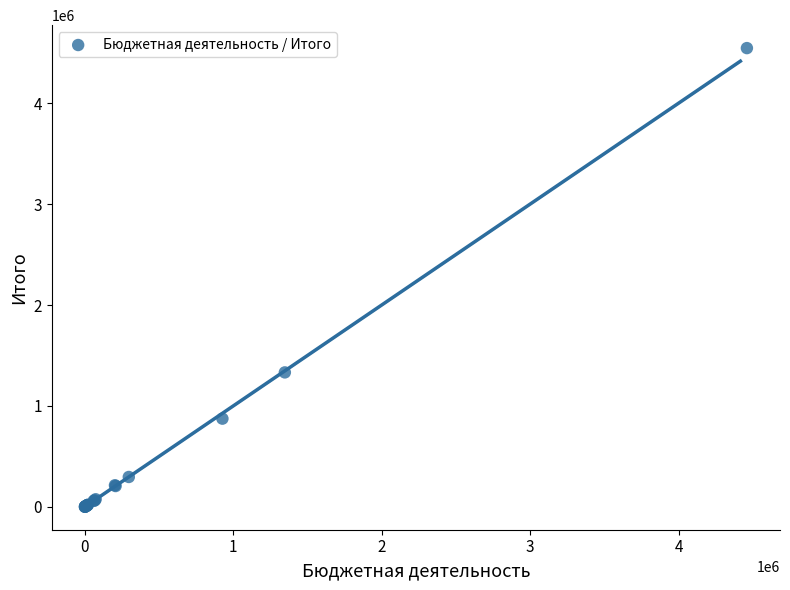

What Y value in the scatter plot is closest to 2273200?

1332083.3